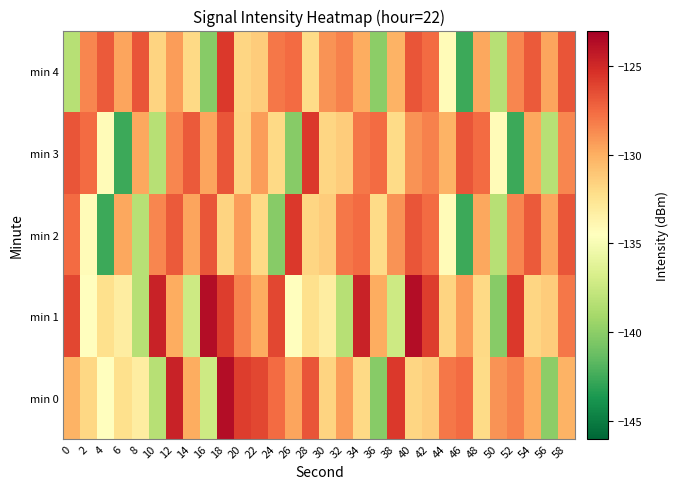

At which category does the chart reach its minimum across all series?

4